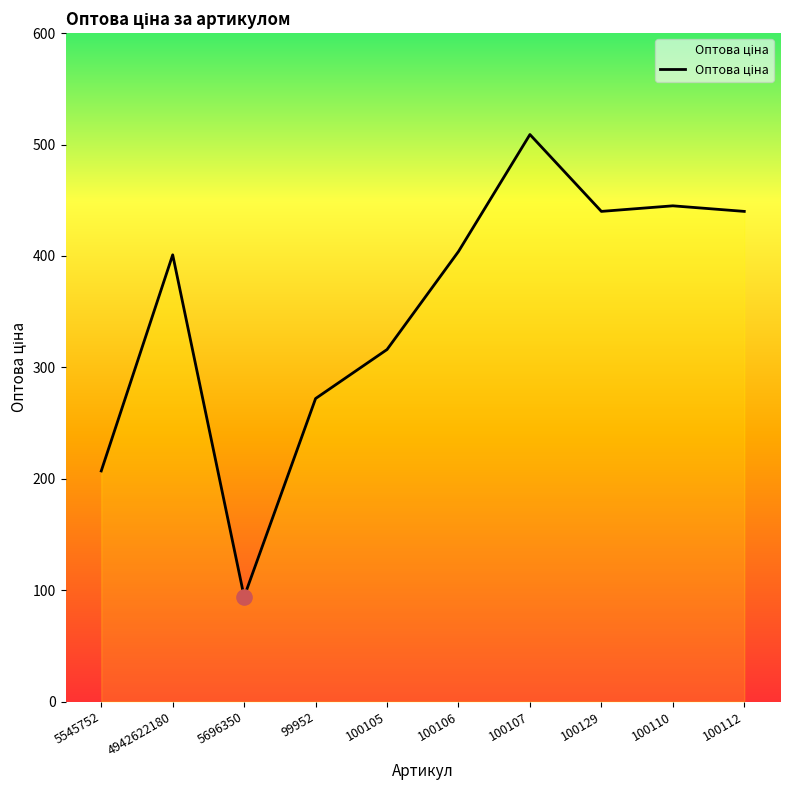

Which has a higher value, 5545752 or 99952?

99952